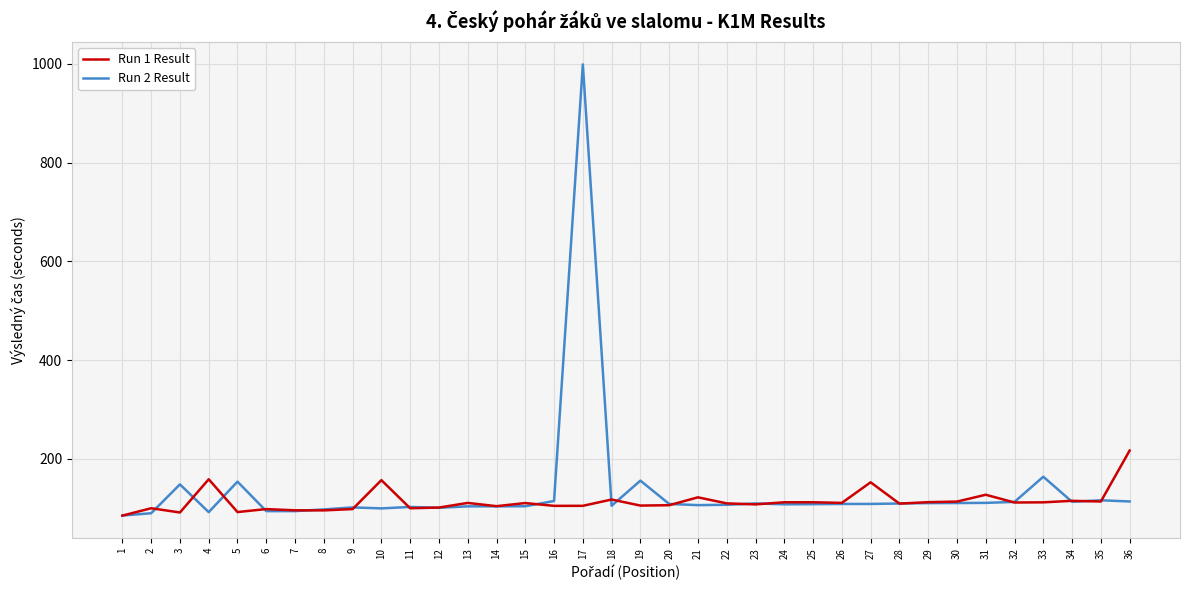

At how many categories does at least one series exceed 689?

1